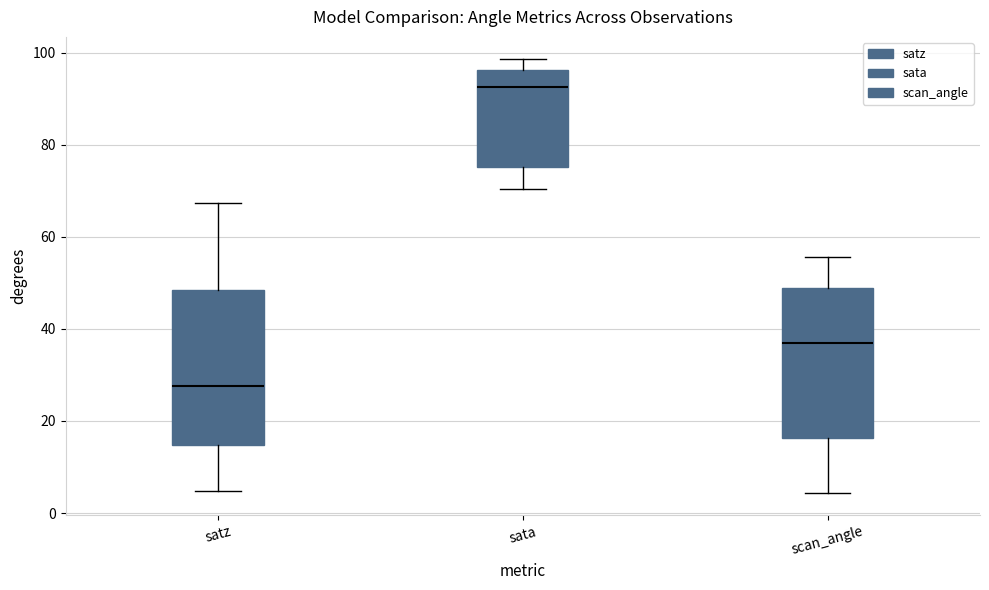

Reading left to right, read every box against the y-axis: the position of its median line, the range the box covers, and the ends of its whiskers. The values are not printed on the chart, so give them approximately, as read against the axis.

satz: median 28, box 14 to 48, whiskers 4 to 68
sata: median 92, box 76 to 96, whiskers 70 to 98
scan_angle: median 36, box 16 to 48, whiskers 4 to 56